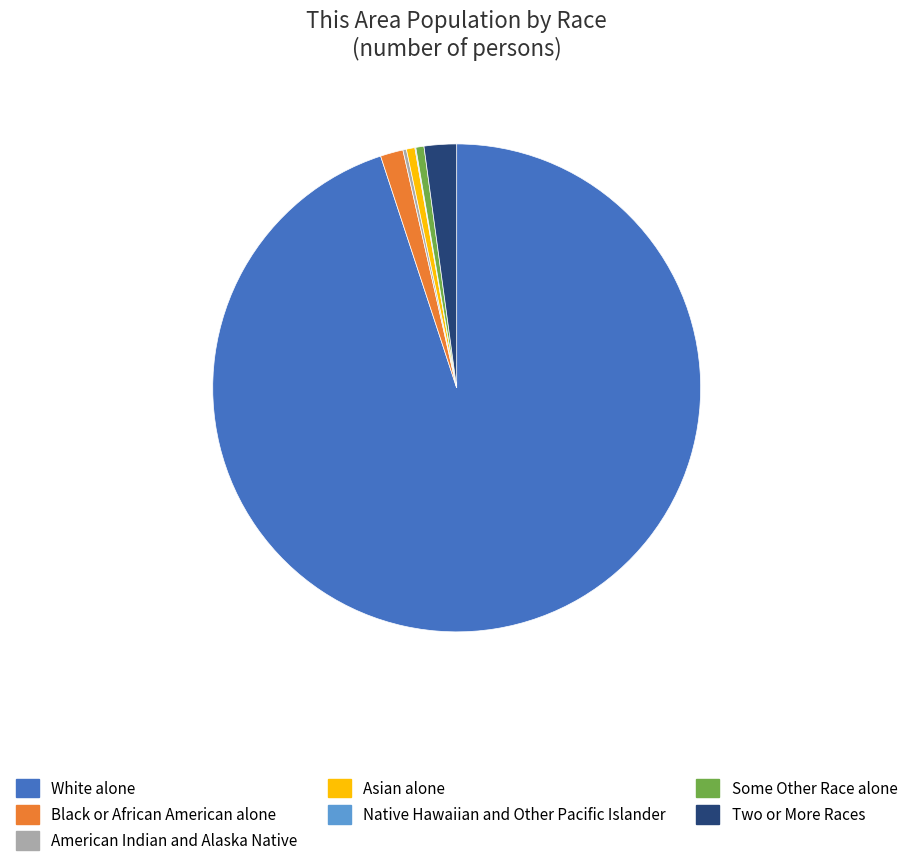

Approximately how many times larger is the value at Black or African American alone compared to Asian alone?

2.7